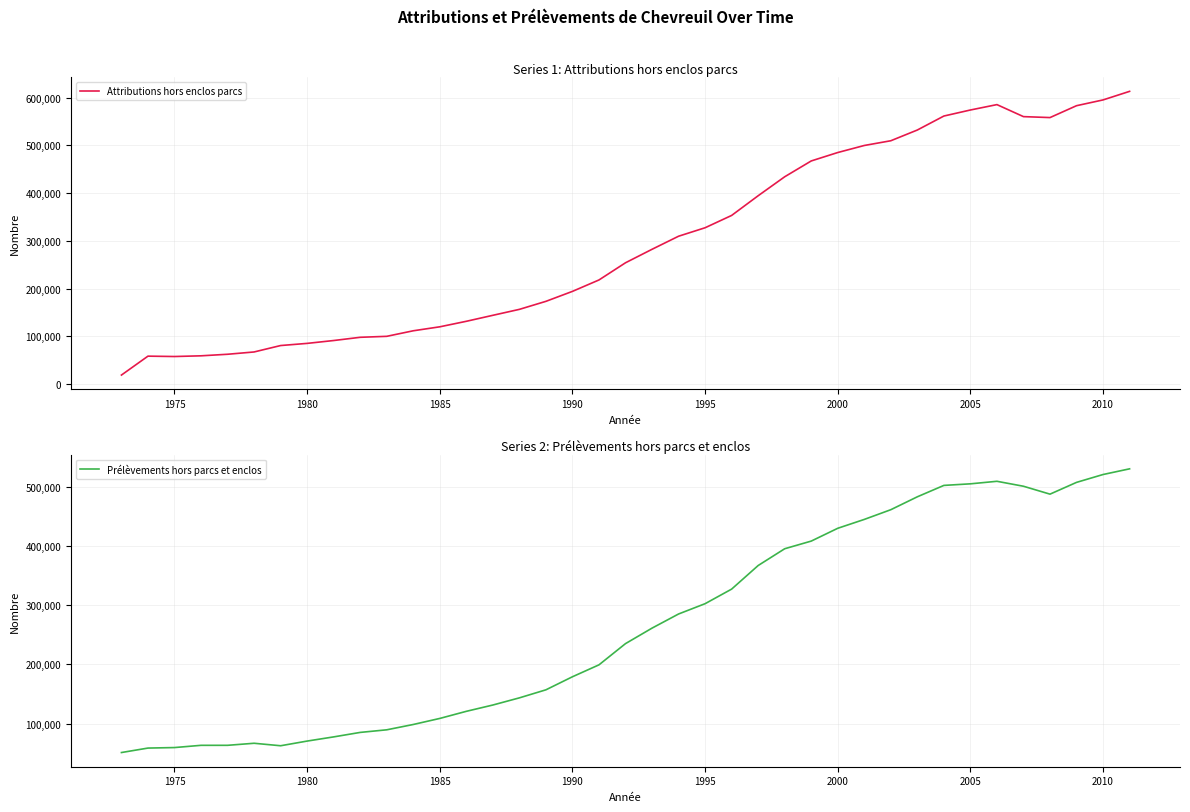

How many lines are shown in the chart?

2